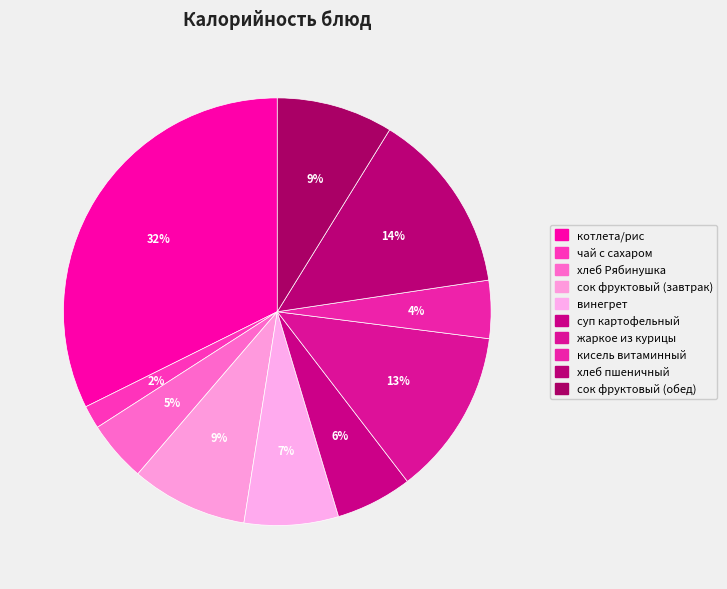

How many slices are in this pie chart?

10